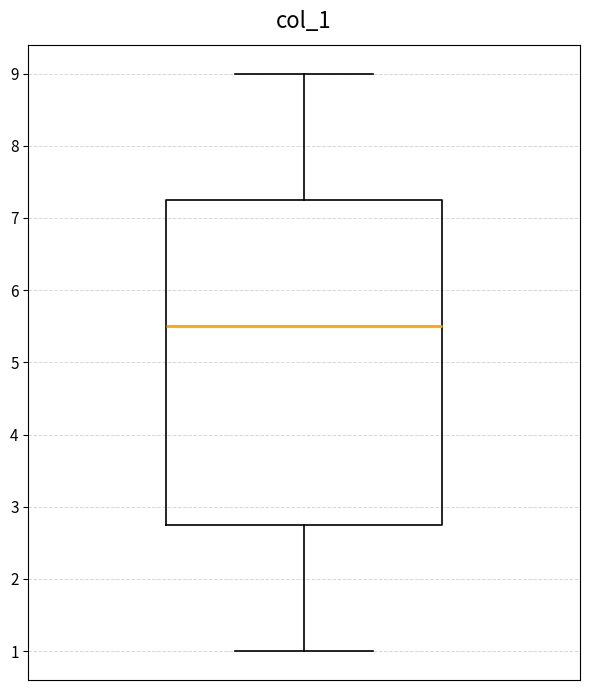

Transcribe this box plot: give where the median line is, the range the box spans, and where the two whiskers end, as read against the y-axis. The values are not printed on the chart, so give them approximately, as read against the axis.

median 5.5, box 2.8 to 7.3, whiskers 1.0 to 9.0